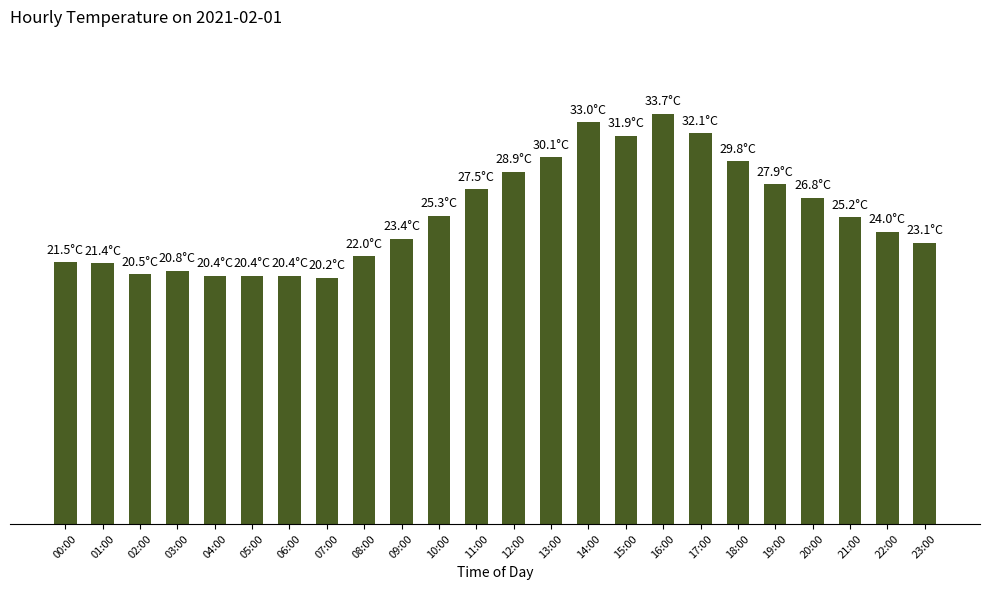

Does the chart contain any negative values?

No